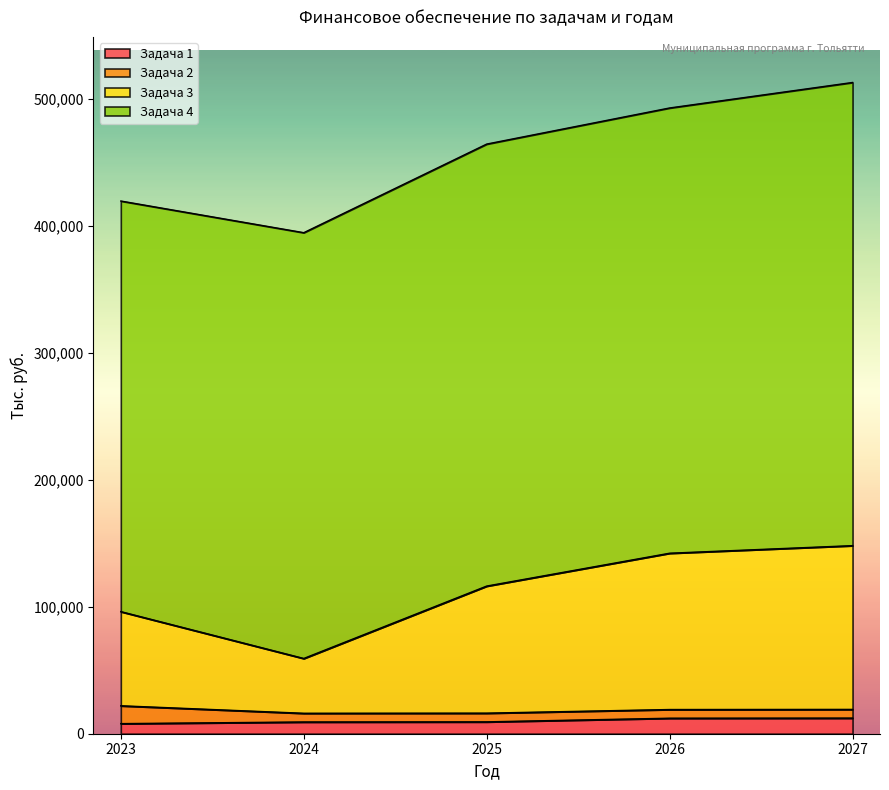

What is the approximate value of 2023 at Задача 4?

323417.0